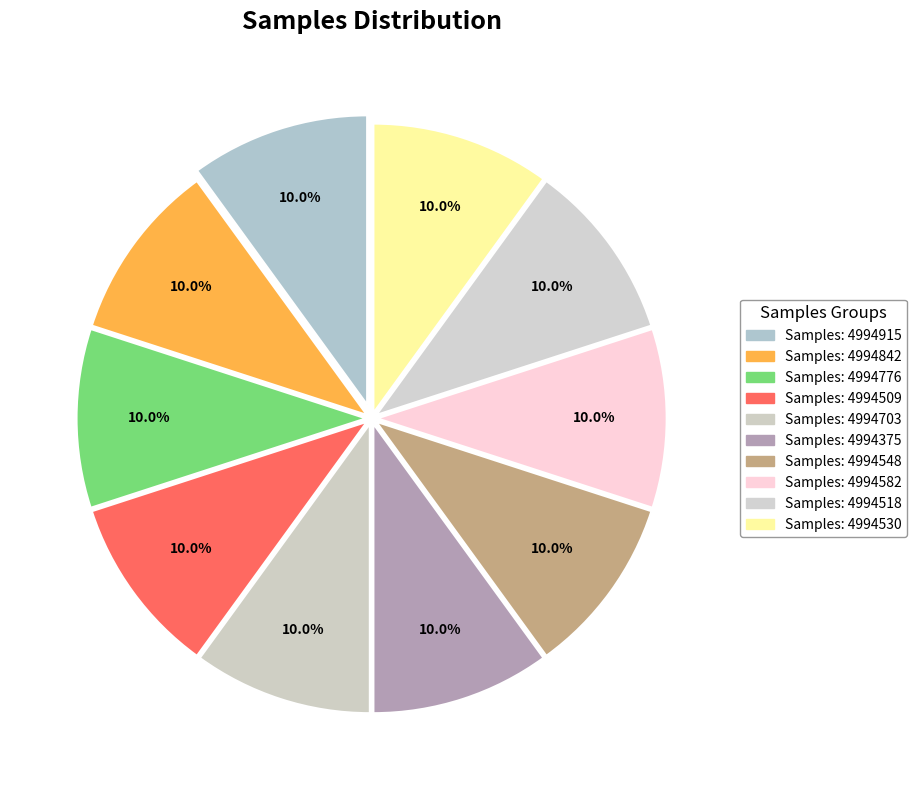

How many segments does this pie chart have?

10